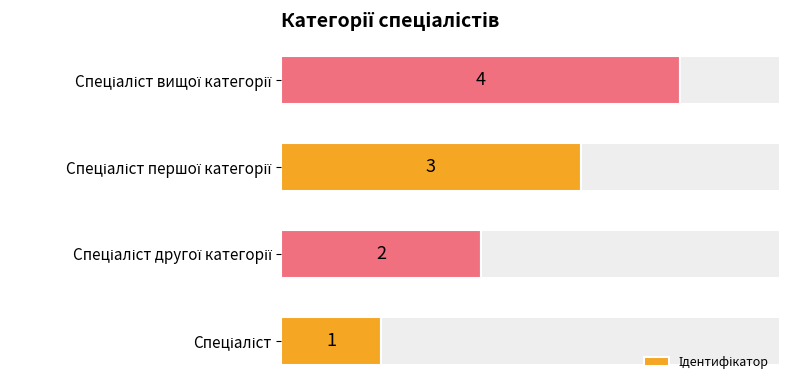

What is the sum of all values?

10